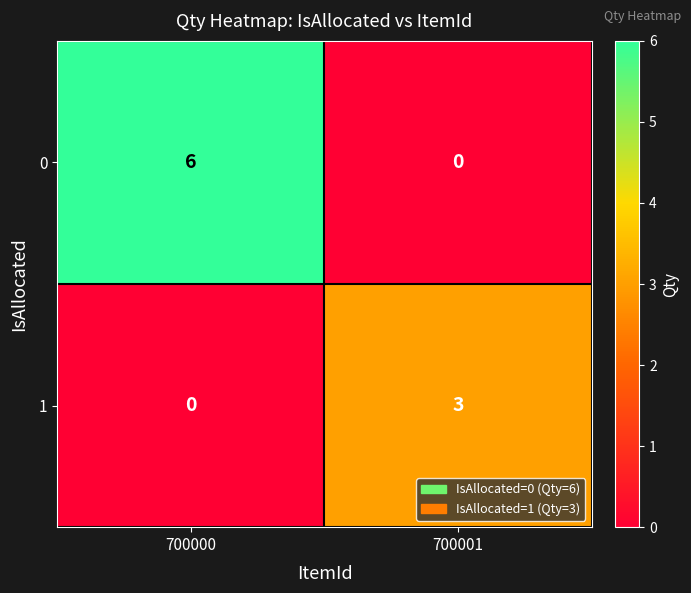

How many distinct data groups are displayed?

2